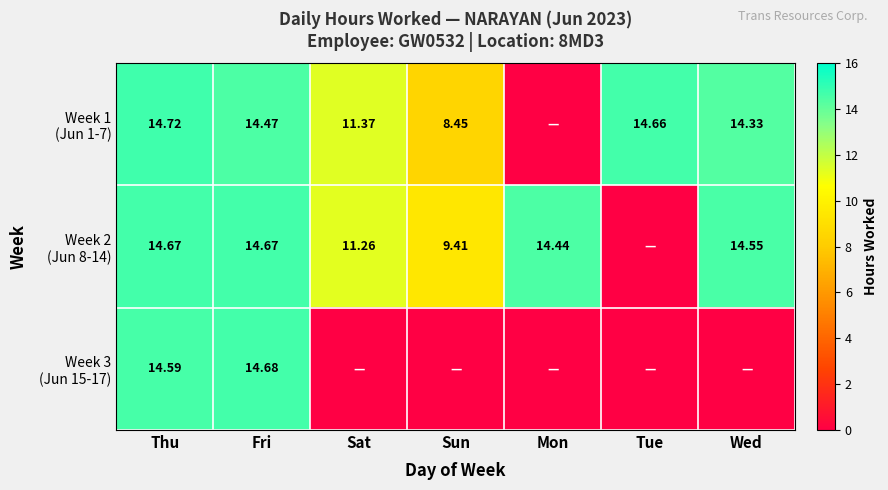

What is the average value of the Week 2 (Jun 8-14) series?

11.3